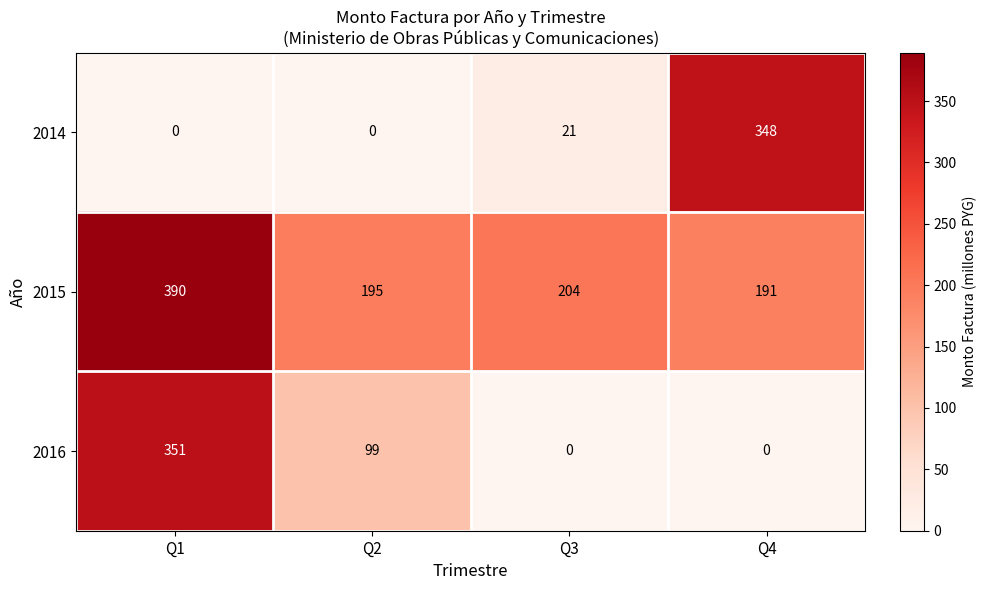

How many values in 2014 are above zero?

2